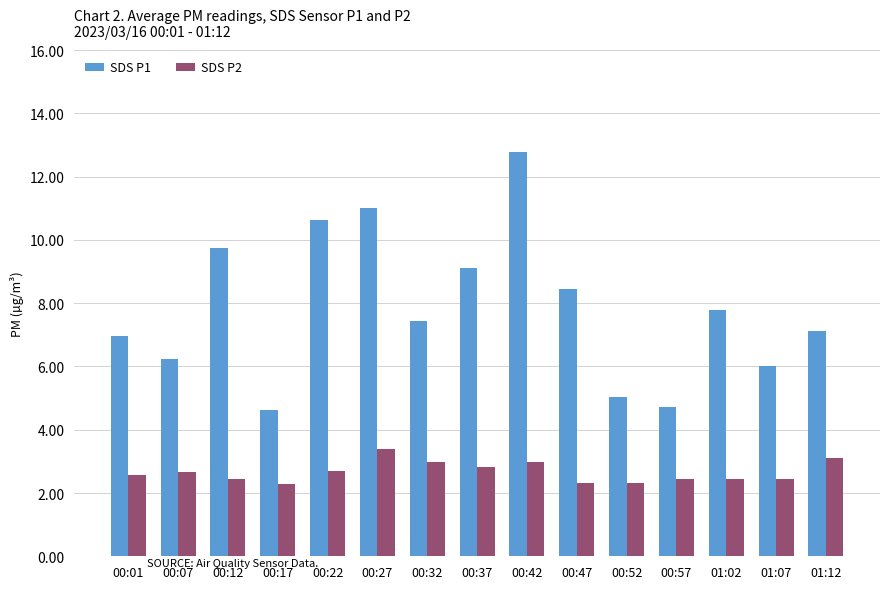

What is the maximum value shown in the chart?

12.8